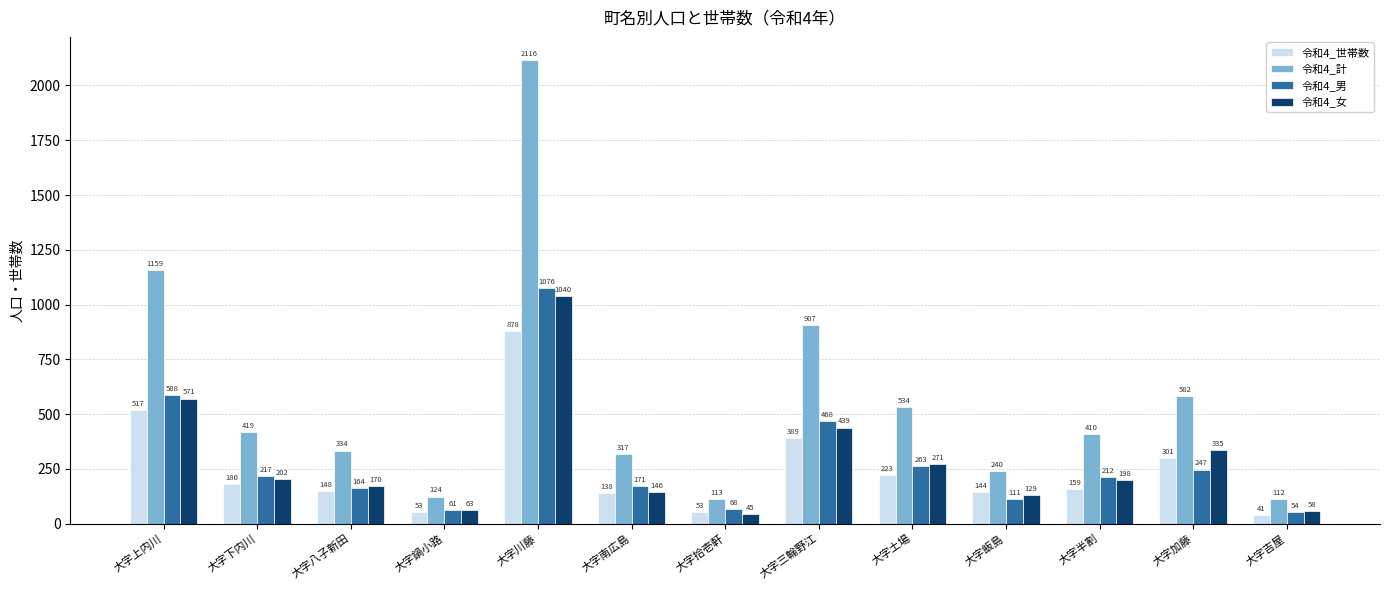

Where does the 令和4_世帯数 series first go above 159?

大字上内川